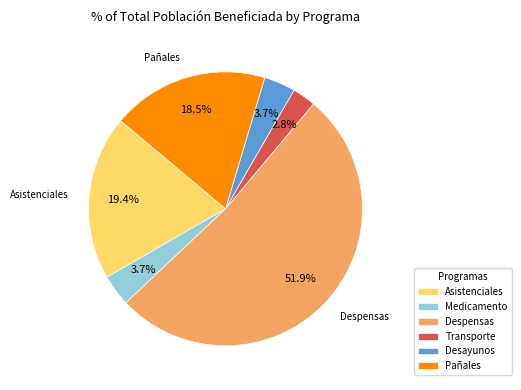

Is there a majority slice in this chart?

Yes